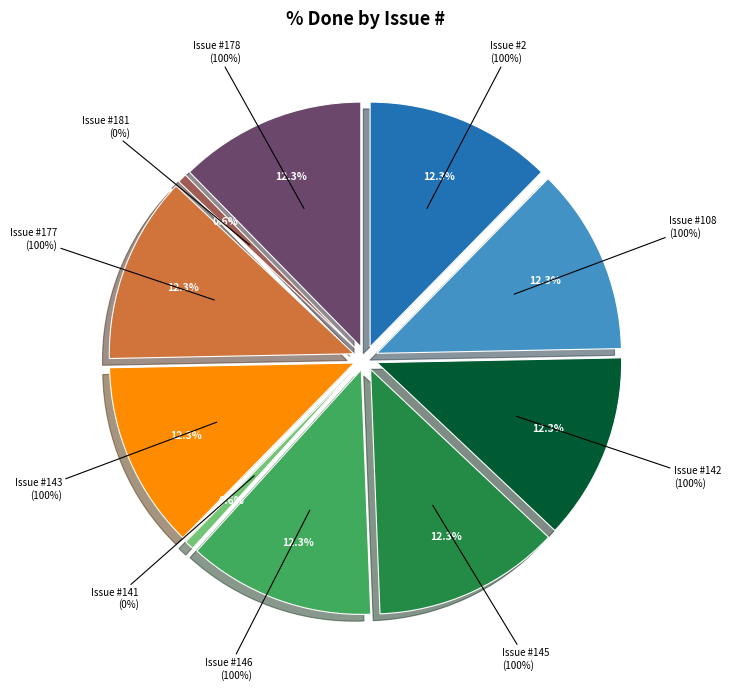

Is there any slice that represents more than half of the pie?

No